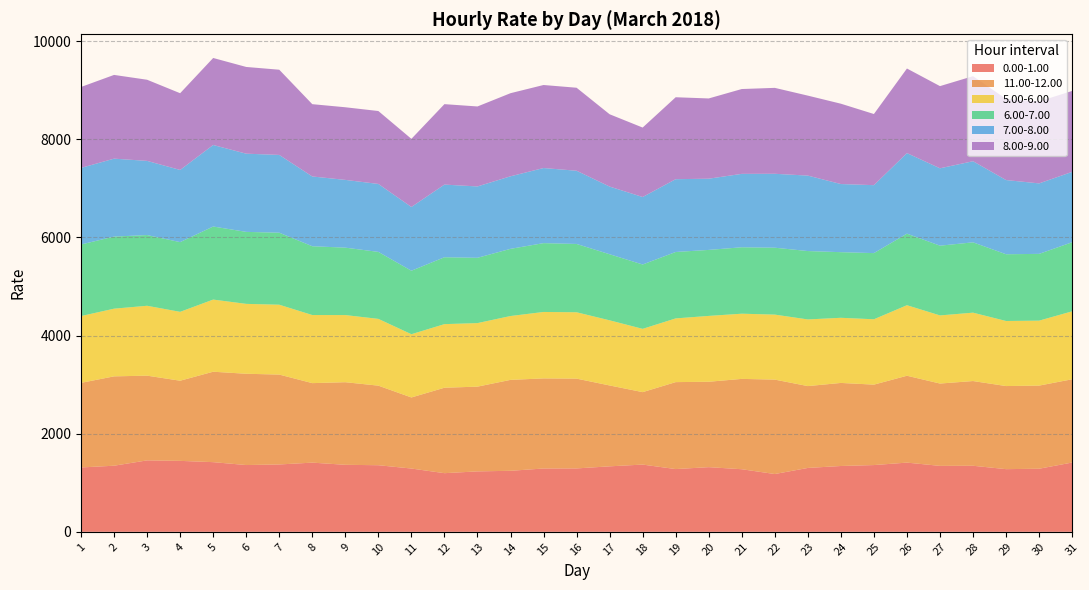

Reading left to right, transcribe all the data shown in this chart.

0.00-1.00: 1=1311.8	2=1347.2	3=1456.1	4=1445.8	5=1419.7	6=1360.8	7=1372.6	8=1410.0	9=1365.6	10=1357.2	11=1289.7	12=1195.1	13=1231.6	14=1243.5	15=1290.5	16=1291.8	17=1334.5	18=1370.3	19=1278.7	20=1317.8	21=1275.5	22=1177.6	23=1301.9	24=1341.5	25=1360.4	26=1410.3	27=1343.9	28=1346.1	29=1277.1	30=1285.6	31=1412.0
11.00-12.00: 1=1724.2	2=1821.2	3=1726.5	4=1633.8	5=1843.1	6=1860.5	7=1832.2	8=1620.5	9=1683.6	10=1621.9	11=1448.6	12=1741.5	13=1727.3	14=1853.3	15=1836.1	16=1830.2	17=1648.5	18=1476.5	19=1772.2	20=1740.7	21=1841.3	22=1924.7	23=1668.1	24=1692.9	25=1639.4	26=1770.6	27=1678.1	28=1726.8	29=1693.7	30=1694.4	31=1697.1
5.00-6.00: 1=1361.3	2=1379.6	3=1424.4	4=1403.7	5=1470.5	6=1424.5	7=1424.0	8=1387.9	9=1368.3	10=1360.9	11=1289.0	12=1296.2	13=1295.1	14=1301.4	15=1354.2	16=1352.6	17=1327.4	18=1289.9	19=1298.8	20=1342.0	21=1328.7	22=1324.7	23=1358.6	24=1327.6	25=1332.0	26=1437.6	27=1388.4	28=1393.8	29=1326.1	30=1323.9	31=1384.7
6.00-7.00: 1=1458.6	2=1469.1	3=1441.2	4=1420.8	5=1488.8	6=1467.2	7=1467.4	8=1402.1	9=1373.9	10=1364.9	11=1293.7	12=1363.1	13=1330.8	14=1369.1	15=1402.7	16=1392.2	17=1346.7	18=1311.3	19=1353.5	20=1344.9	21=1353.8	22=1363.5	23=1393.7	24=1337.5	25=1348.5	26=1458.2	27=1421.3	28=1433.2	29=1360.3	30=1360.7	31=1407.7
7.00-8.00: 1=1561.2	2=1588.4	3=1511.8	4=1471.1	5=1661.8	6=1593.8	7=1585.2	8=1421.9	9=1381.2	10=1385.1	11=1299.6	12=1480.9	13=1454.3	14=1478.8	15=1530.7	16=1492.3	17=1379.2	18=1375.7	19=1483.7	20=1451.8	21=1496.2	22=1506.7	23=1537.8	24=1388.7	25=1384.9	26=1641.9	27=1577.2	28=1653.3	29=1512.3	30=1436.5	31=1434.4
8.00-9.00: 1=1649.2	2=1706.6	3=1653.7	4=1563.9	5=1773.3	6=1767.6	7=1736.6	8=1473.6	9=1480.2	10=1486.2	11=1388.6	12=1639.5	13=1630.1	14=1693.6	15=1692.3	16=1691.7	17=1473.9	18=1415.5	19=1670.2	20=1635.4	21=1729.0	22=1751.2	23=1630.0	24=1637.4	25=1450.0	26=1724.1	27=1674.9	28=1733.5	29=1653.5	30=1671.5	31=1649.5